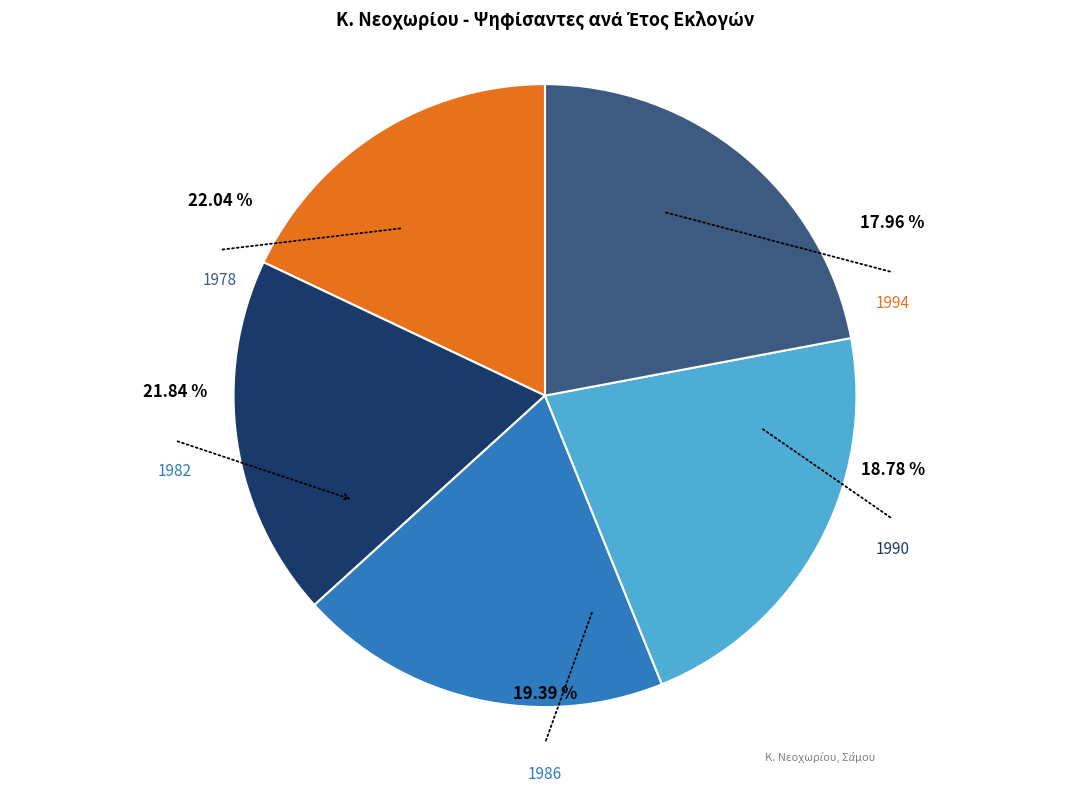

Do 1994 and 1986 together represent more than half of the pie?

No